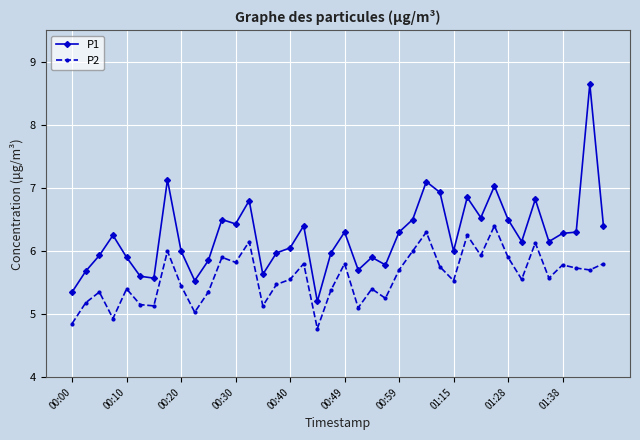

How many data points in P2 are above 5?

37